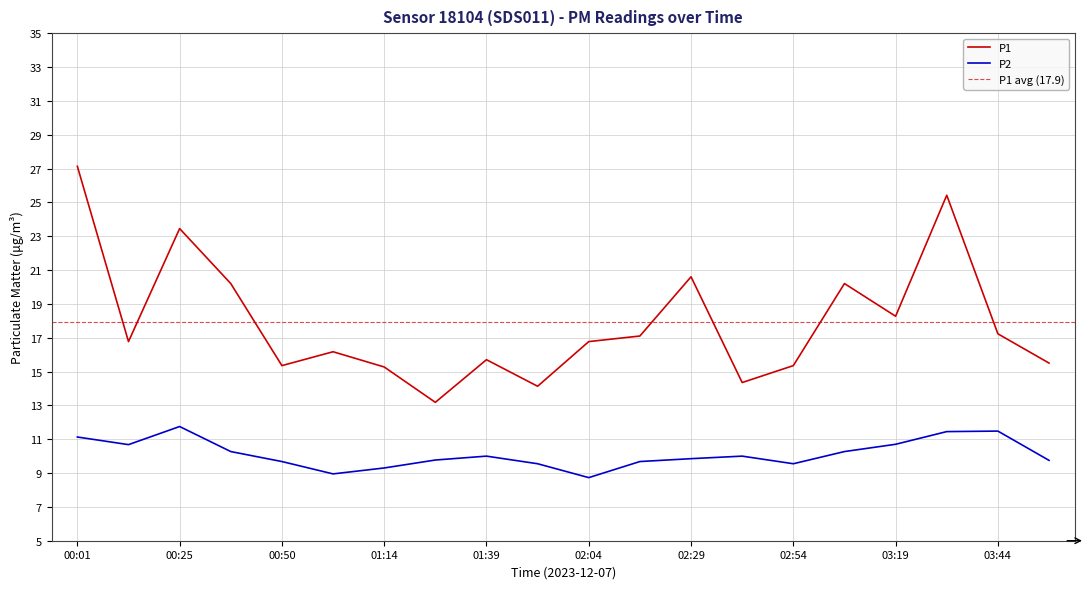

Rank the categories by P1 value from lowest to highest.

01:27, 01:52, 02:42, 01:14, 00:50, 02:54, 03:57, 01:39, 01:02, 00:13, 02:04, 02:17, 03:44, 03:19, 00:37, 03:07, 02:29, 00:25, 03:32, 00:01